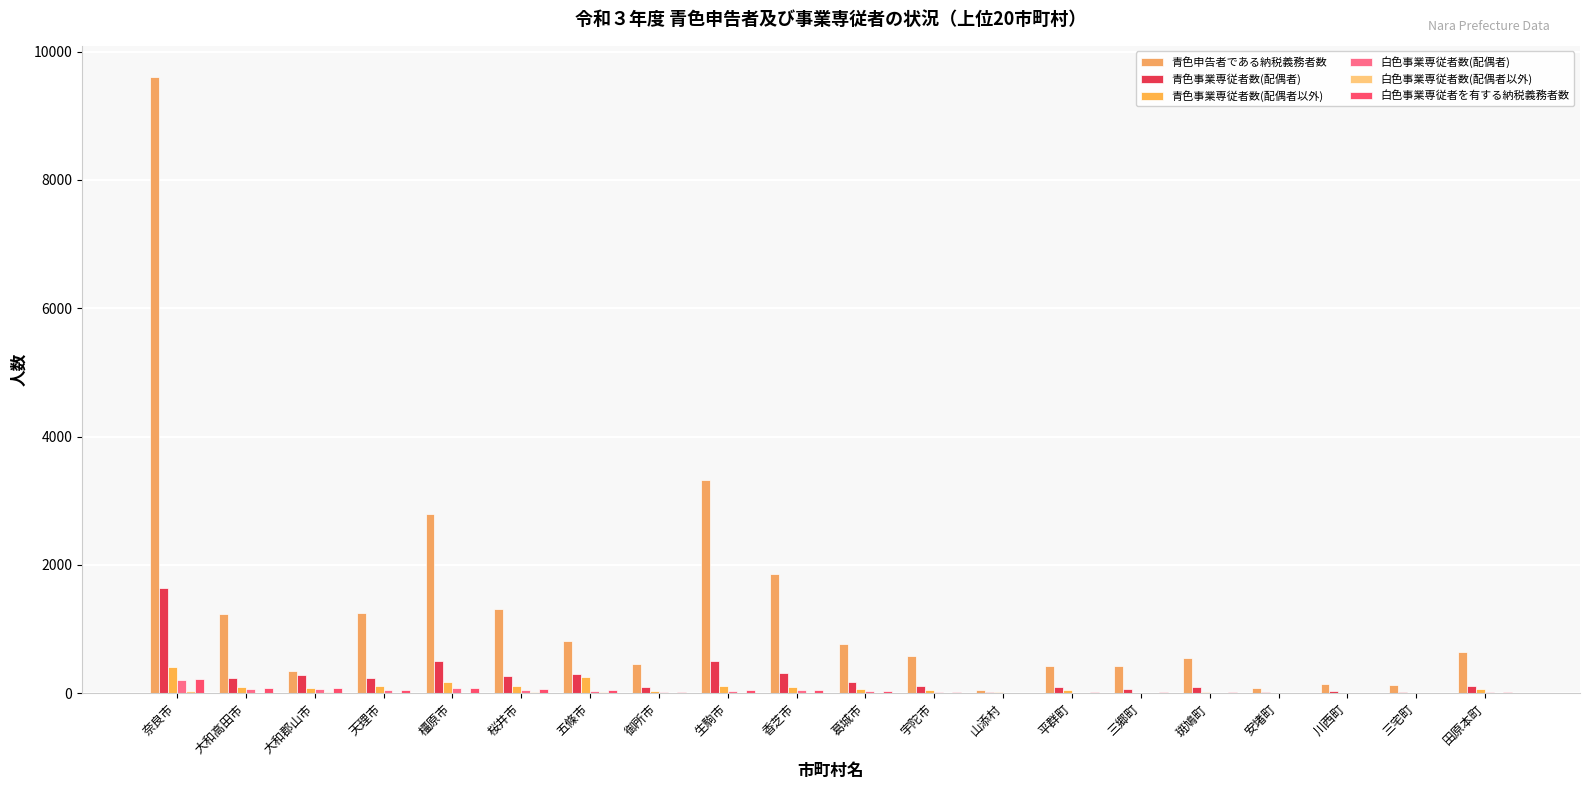

The value of 白色事業専従者数(配偶者以外) at 安堵町 is 3. True or false?

True